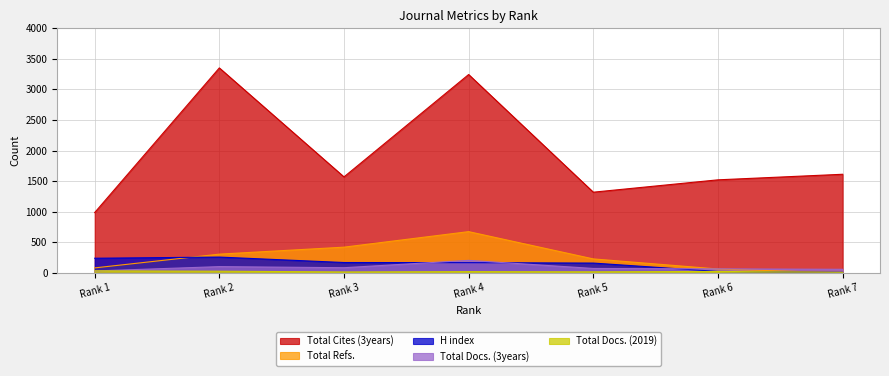

The value of H index at Rank 2 is 99. True or false?

False